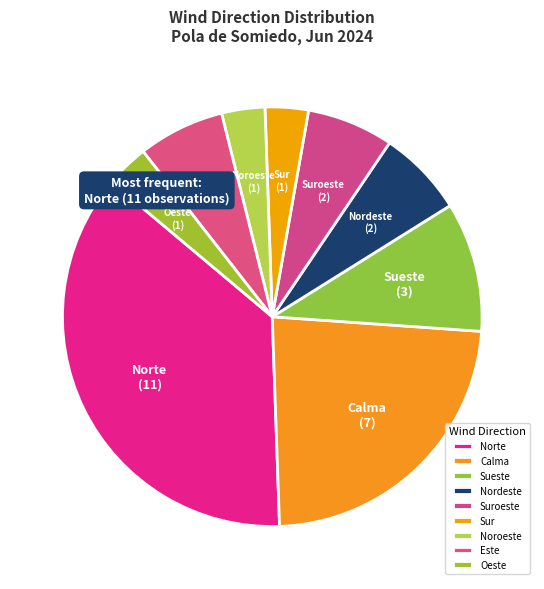

Between Noroeste and Norte, which is larger?

Norte